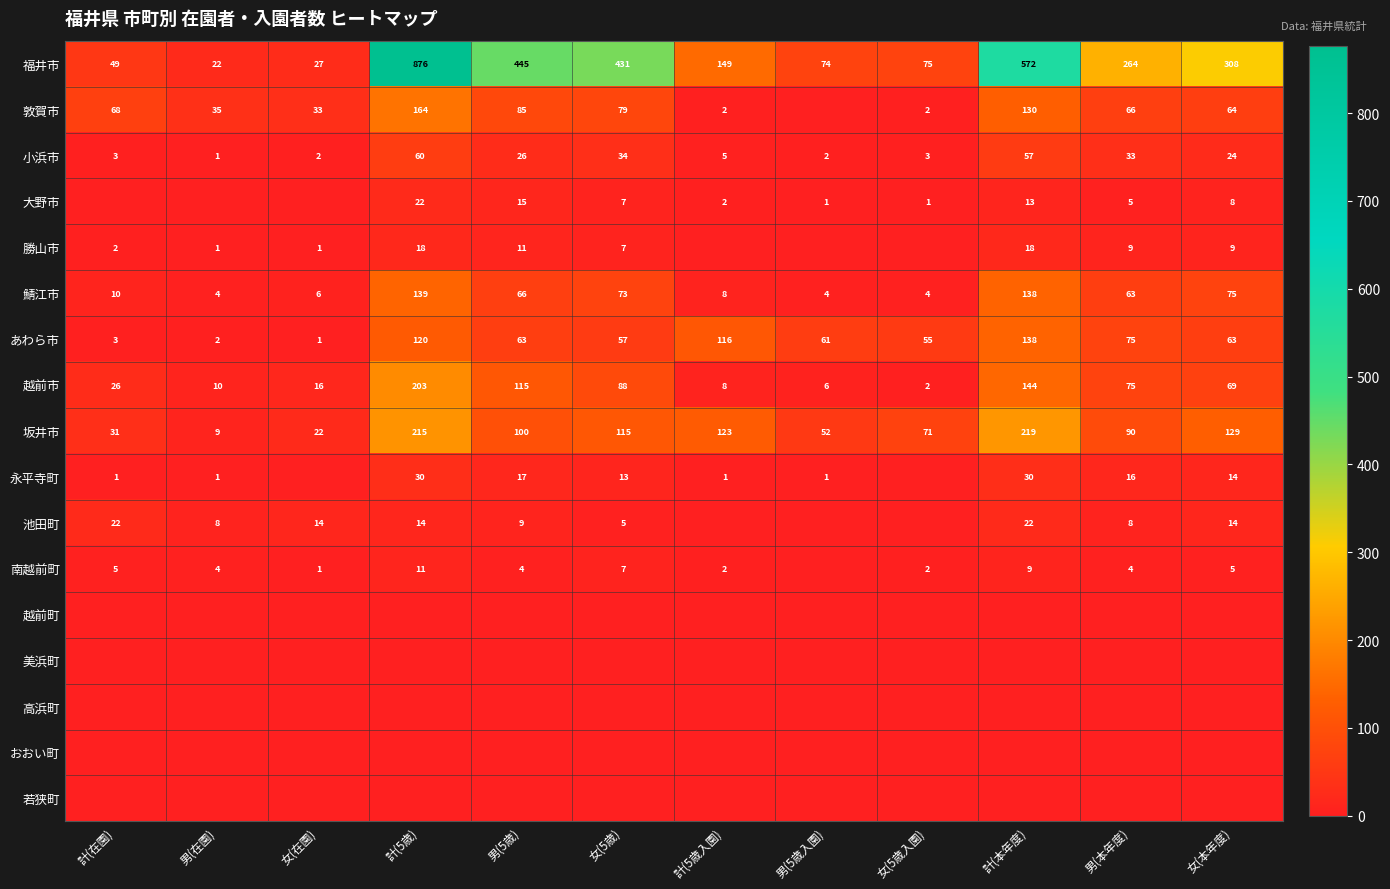

What is the approximate value of 福井市 at 計(5歳), to the nearest 50?

900